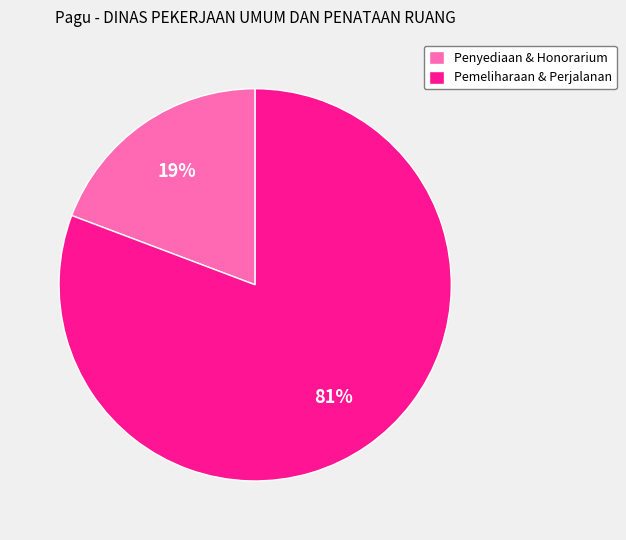

To the nearest percent, what is the combined percentage of Penyediaan & Honorarium and Pemeliharaan & Perjalanan?

100%